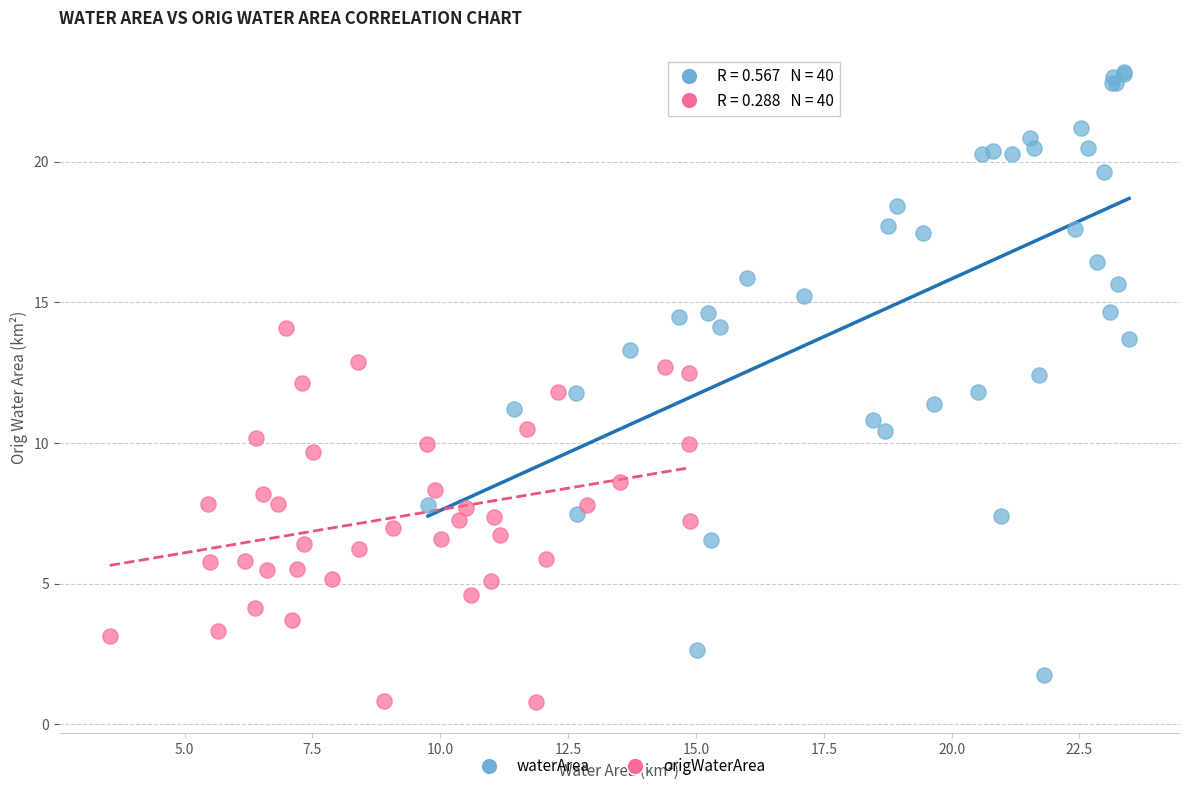

Which series reaches the maximum Y coordinate?

waterArea